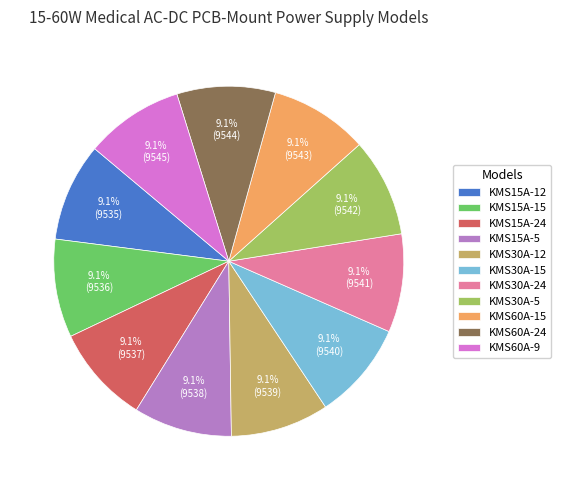

How much of the chart is everything except KMS30A-5?

90.9%